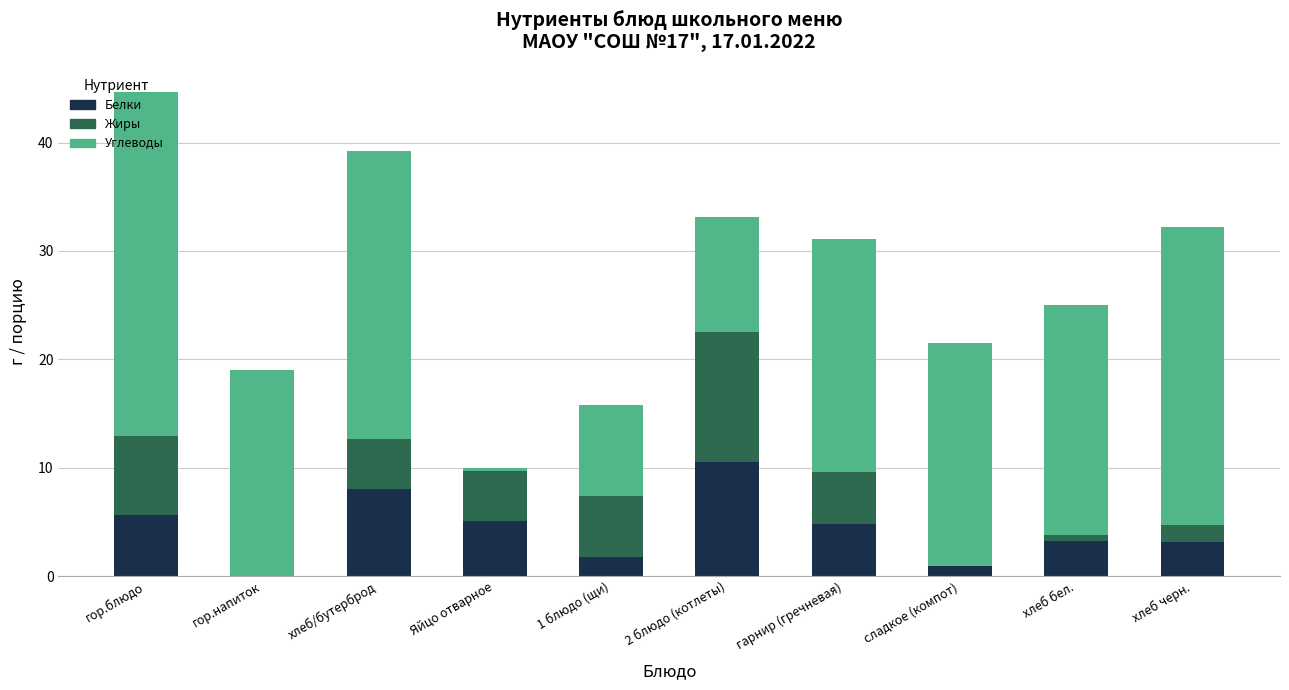

At which category is the sum across all series the highest?

гор.блюдо